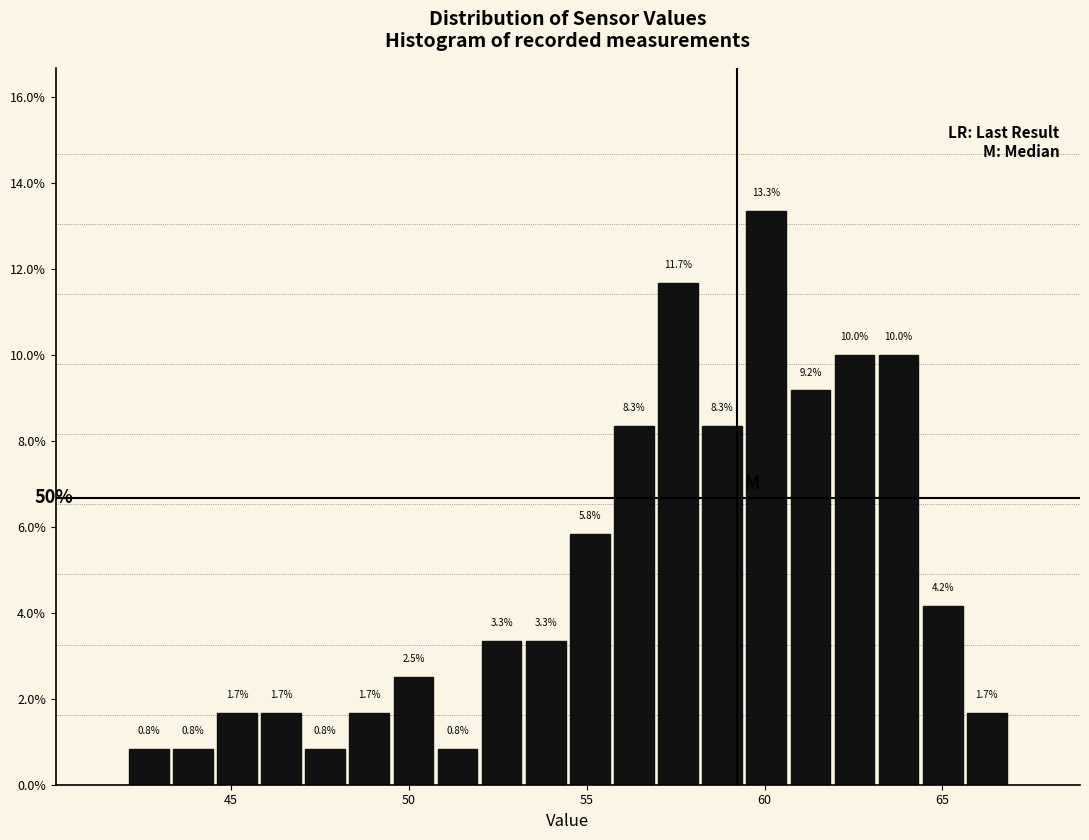

Read against the x-axis, roughly where is the centre of the tallest bar?

60.0